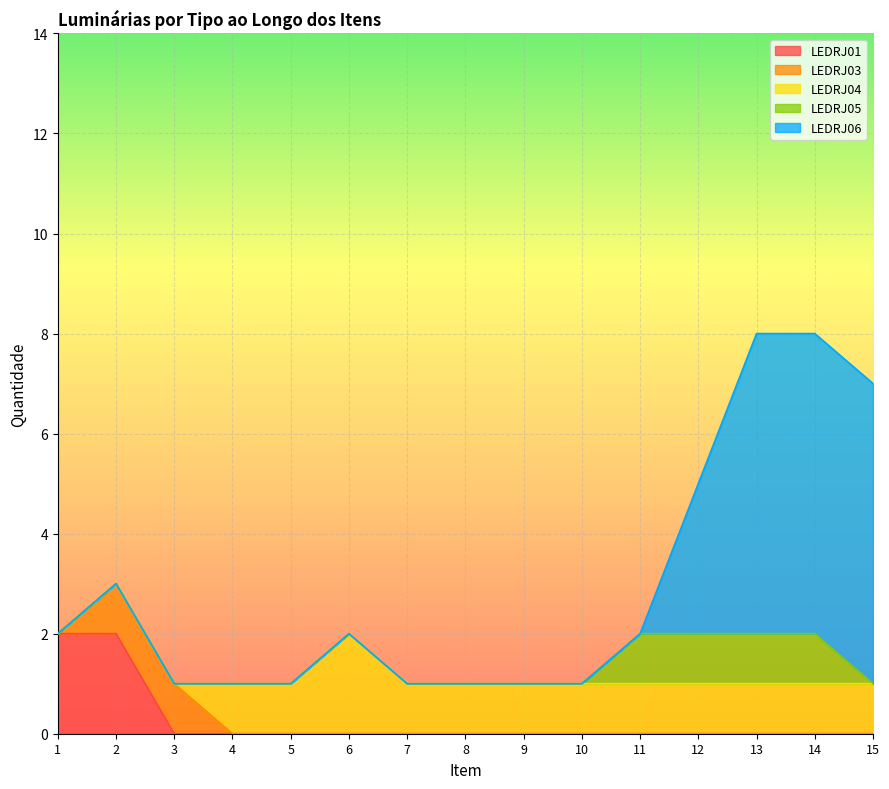

Which series has the widest spread of values?

LEDRJ06